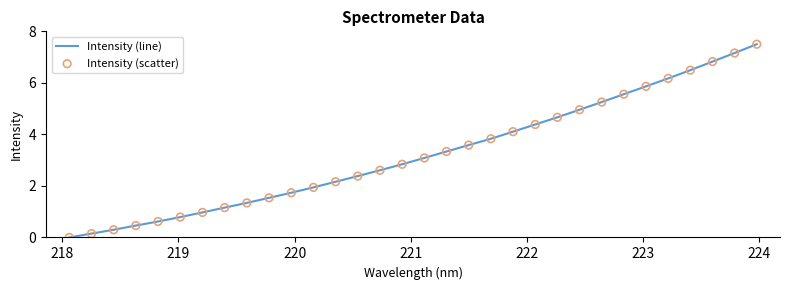

What is the greatest value displayed?

7.5